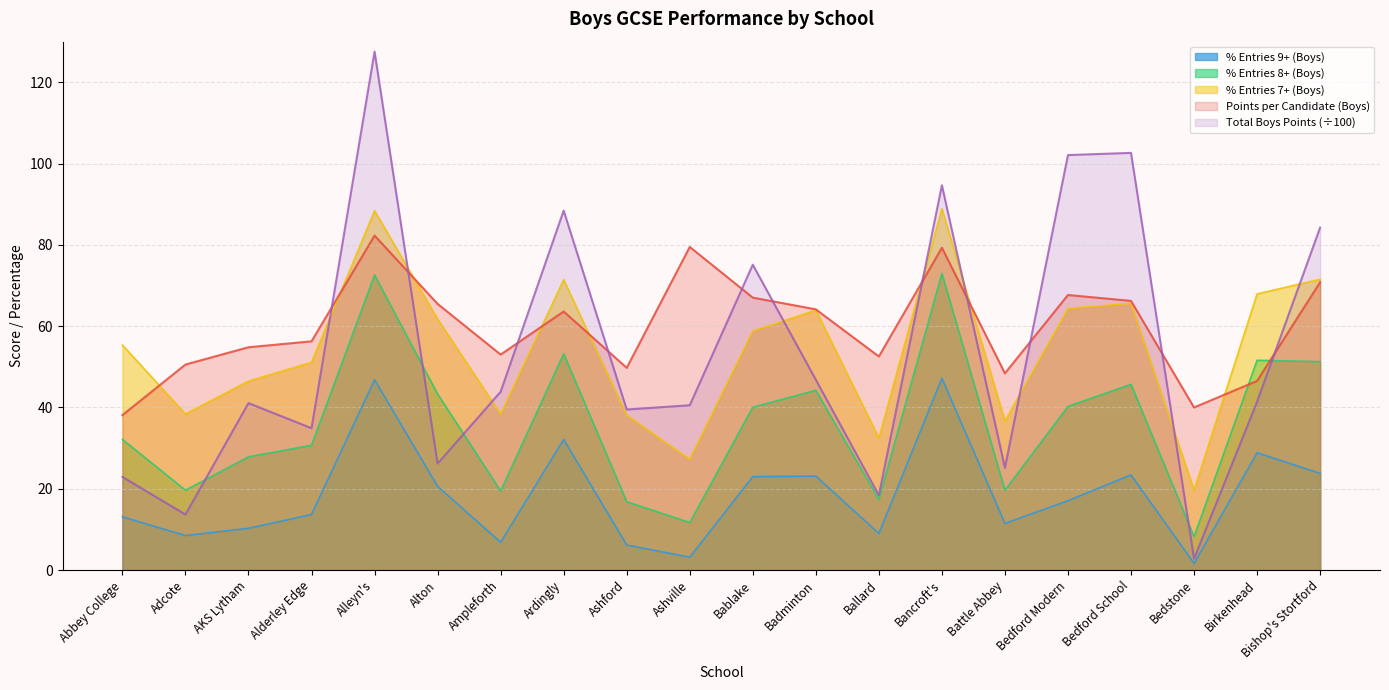

True or false: % Entries 9+ (Boys) and Total Boys Points intersect in this chart.

False